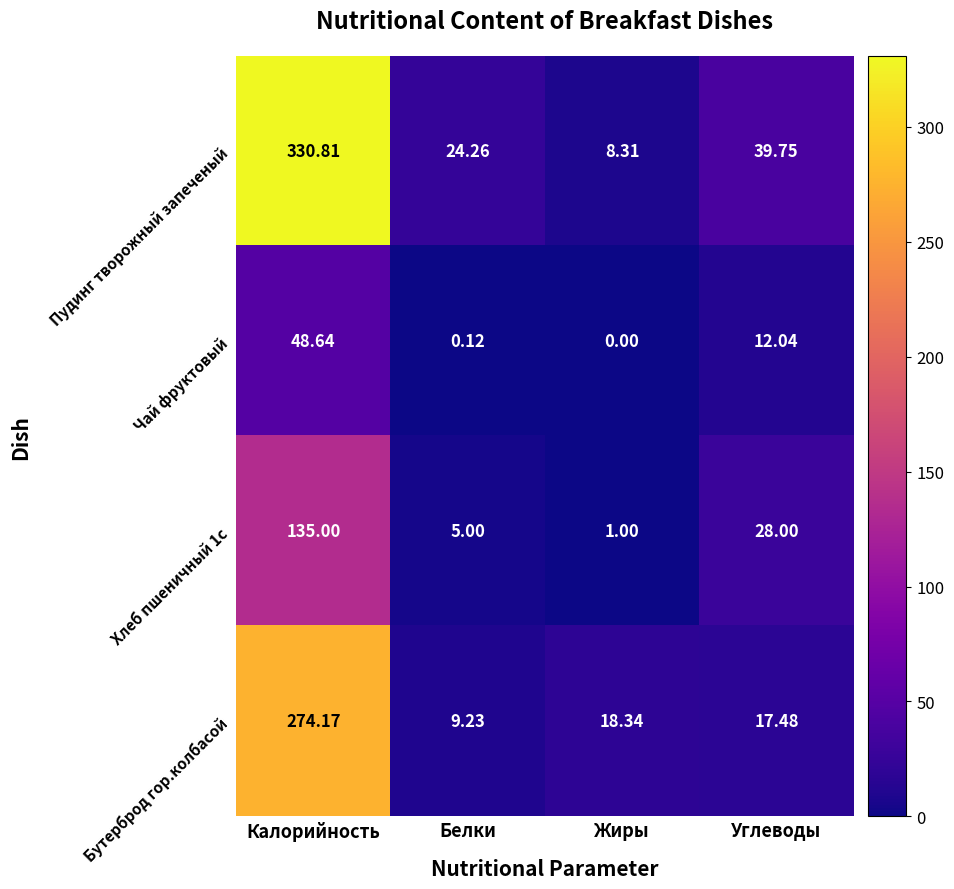

At which category does the chart reach its minimum across all series?

Жиры